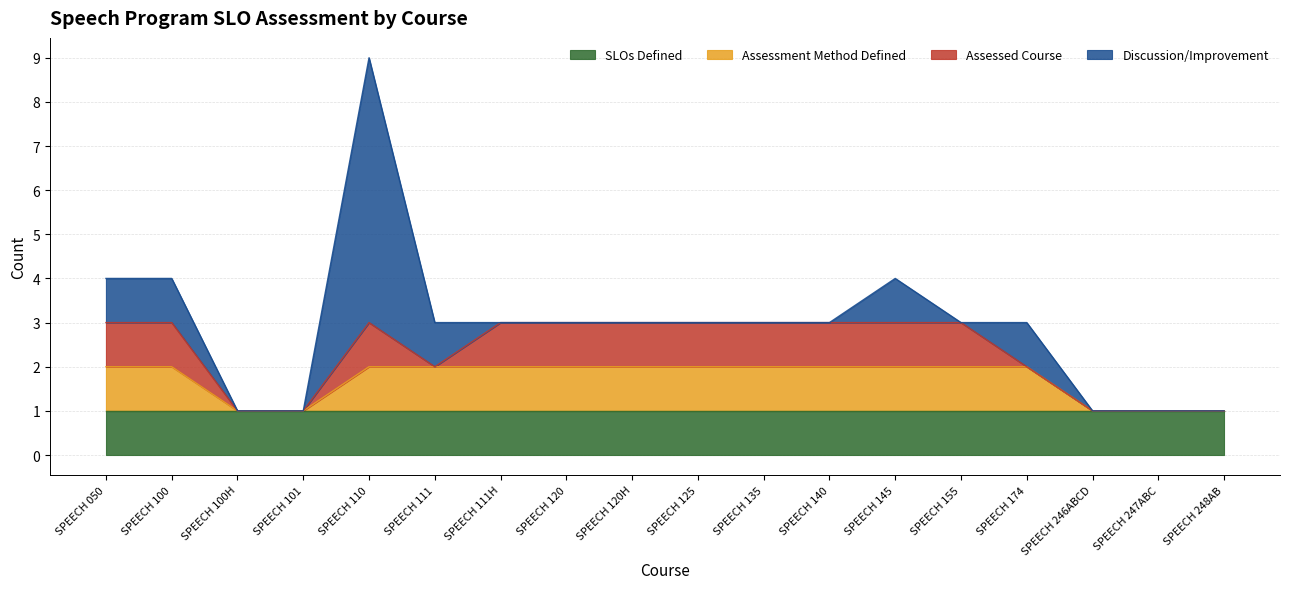

At which label is Assessed Course closest to 0?

SPEECH 100H